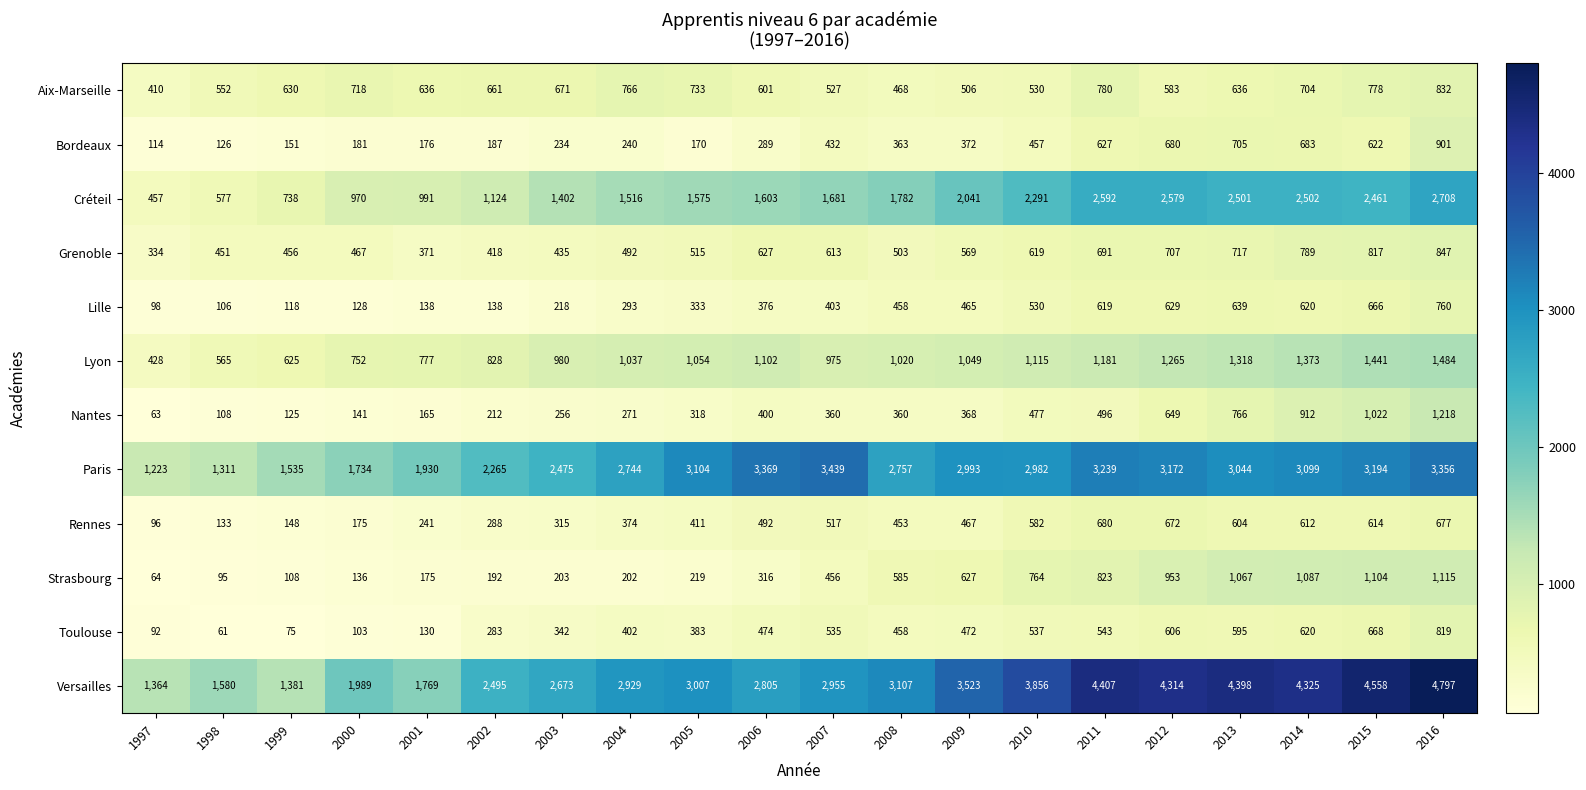

Between 2008 and 2014, which series saw the biggest shift?

Versailles